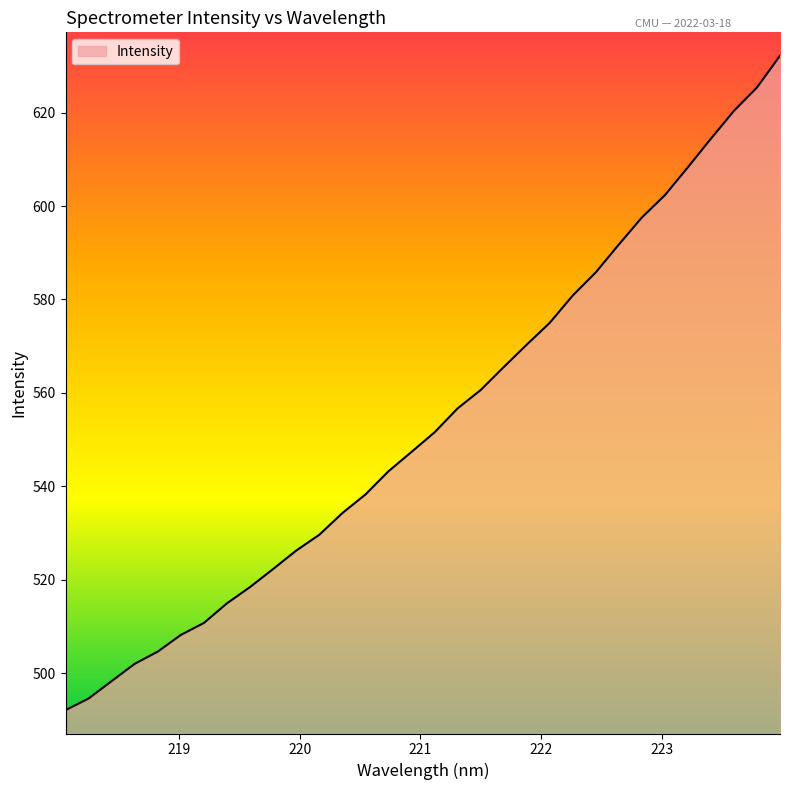

True or false: there are more than 2 points higher than both neighbors.

False